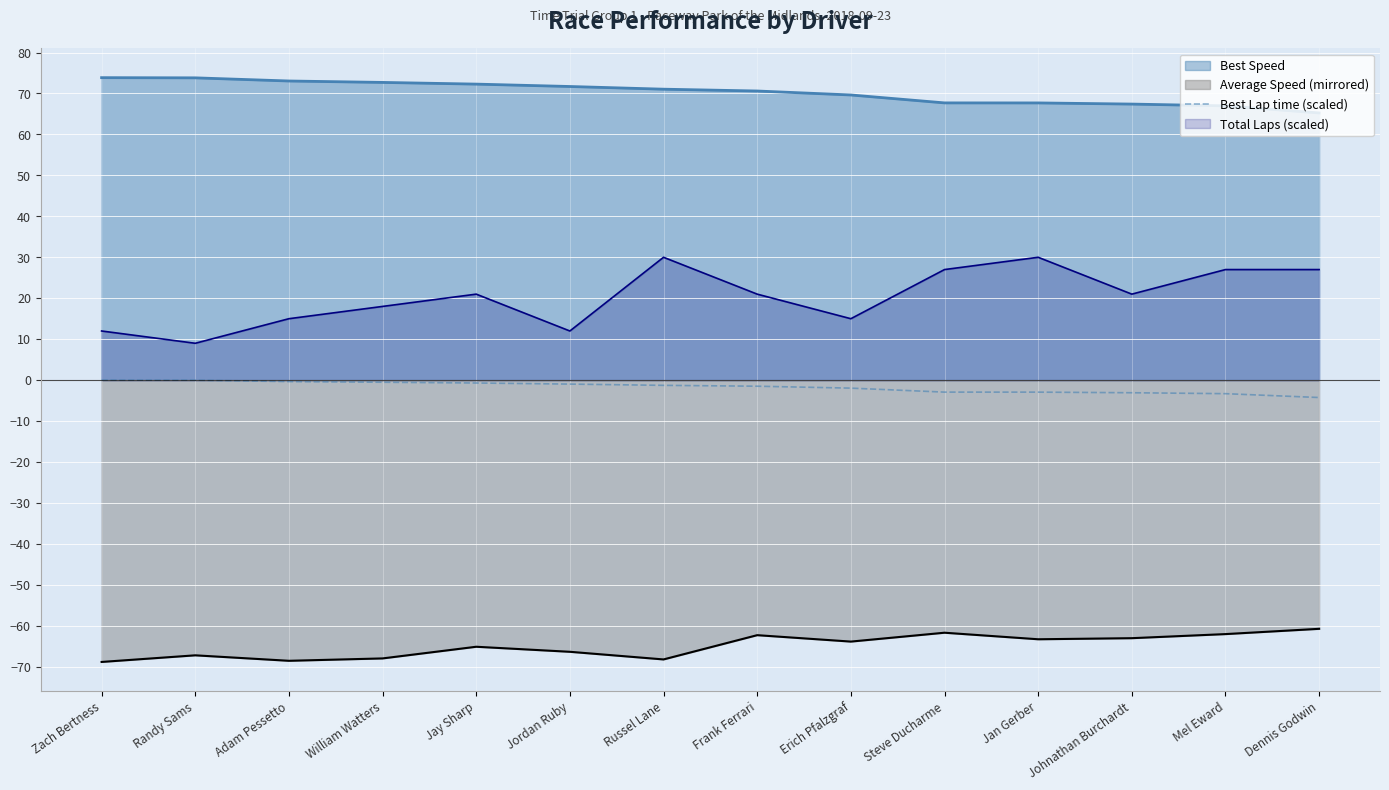

True or false: Total Laps (scaled) and Best Lap time (scaled) cross at least once.

False